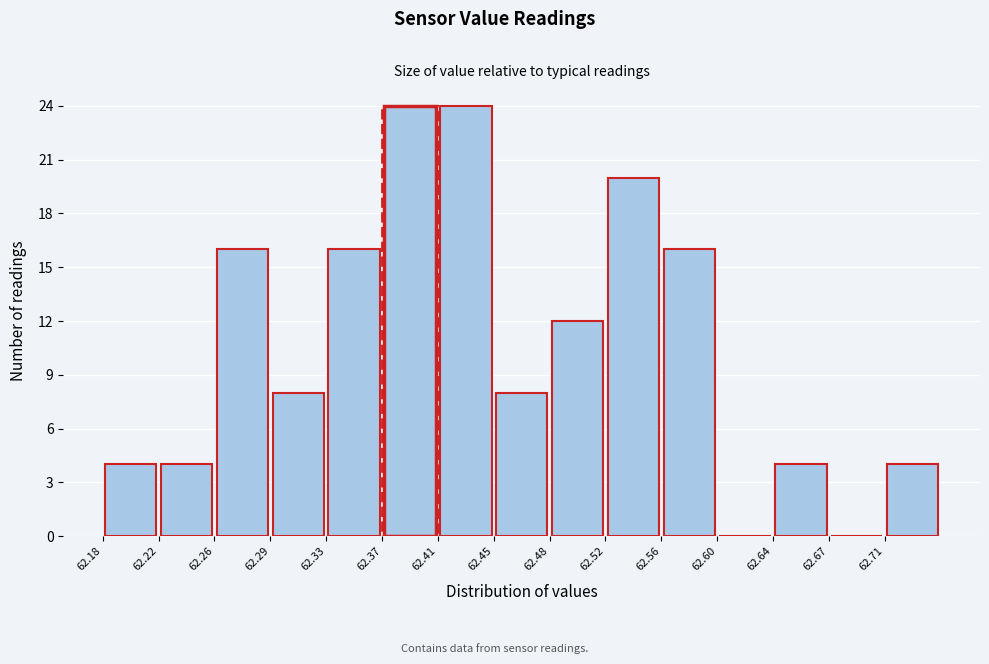

How tall is the bar that spans 62.256 to 62.294 on the x-axis? Neither the bar edges nor the heights are printed on the chart, so give them approximately, as read against the axes.

16